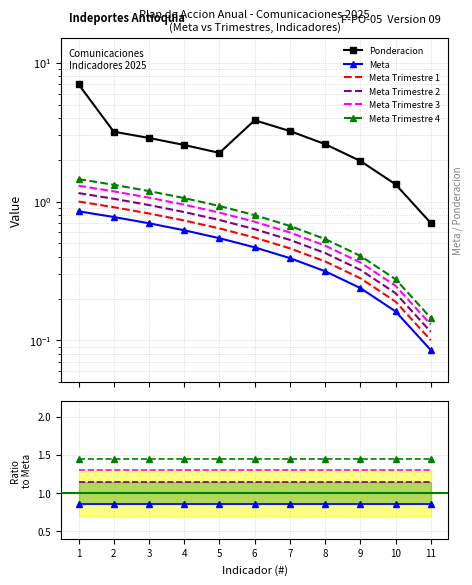

True or false: Meta Trimestre 4 and Meta Trimestre 1 cross at least once.

False